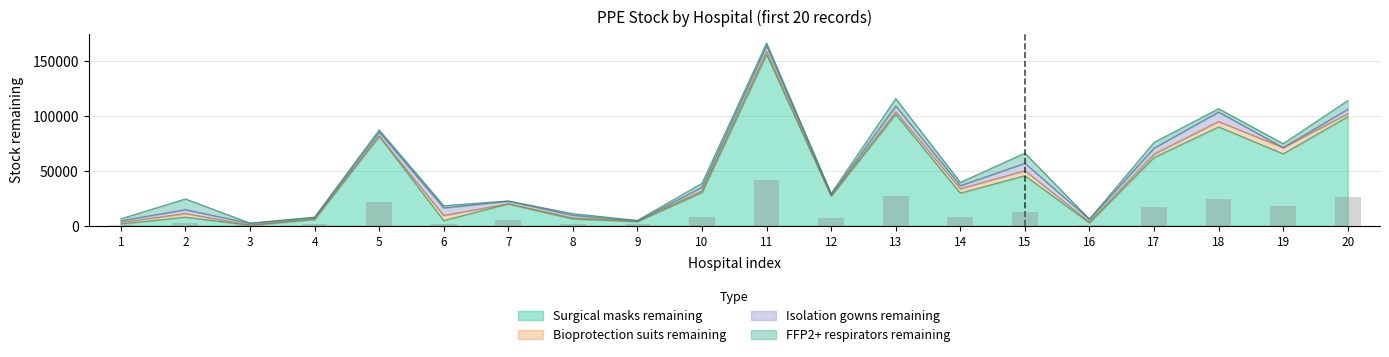

At which label does Респіратори класу захисту не менше FFP2 залишок first exceed 2504?

2